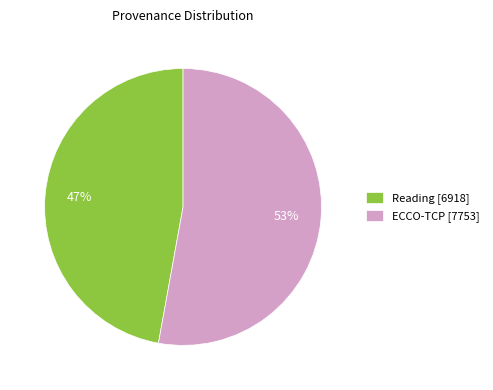

What percentage is the ECCO-TCP slice, to the nearest percent?

53%